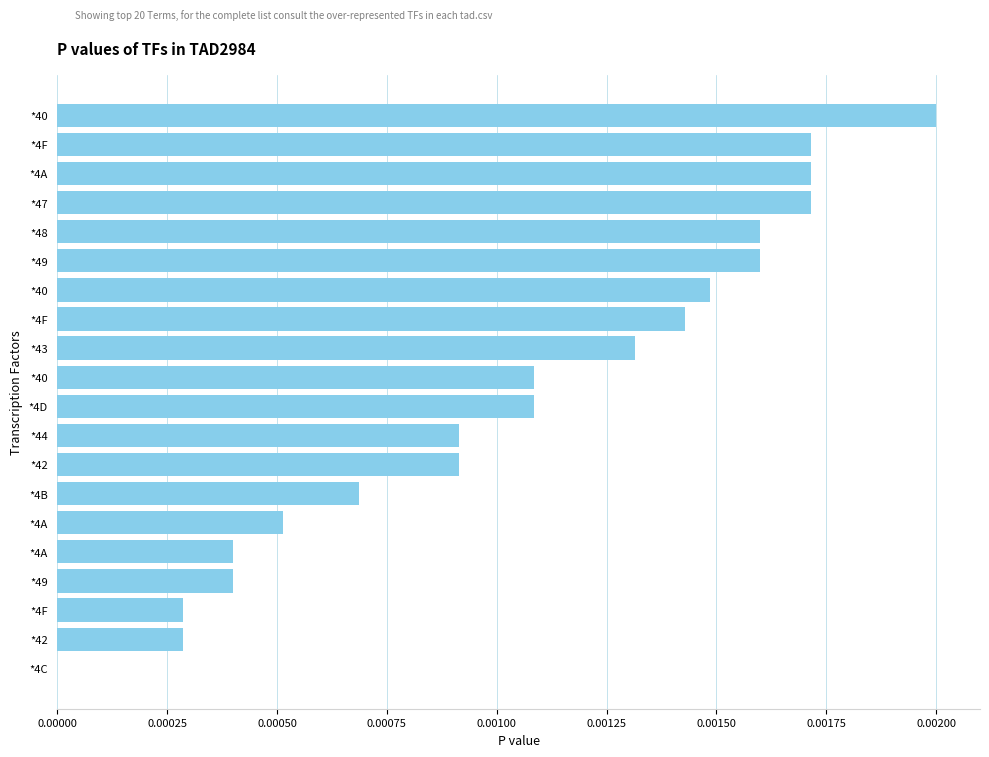

Are the bars grouped side by side (vs. stacked)?

No